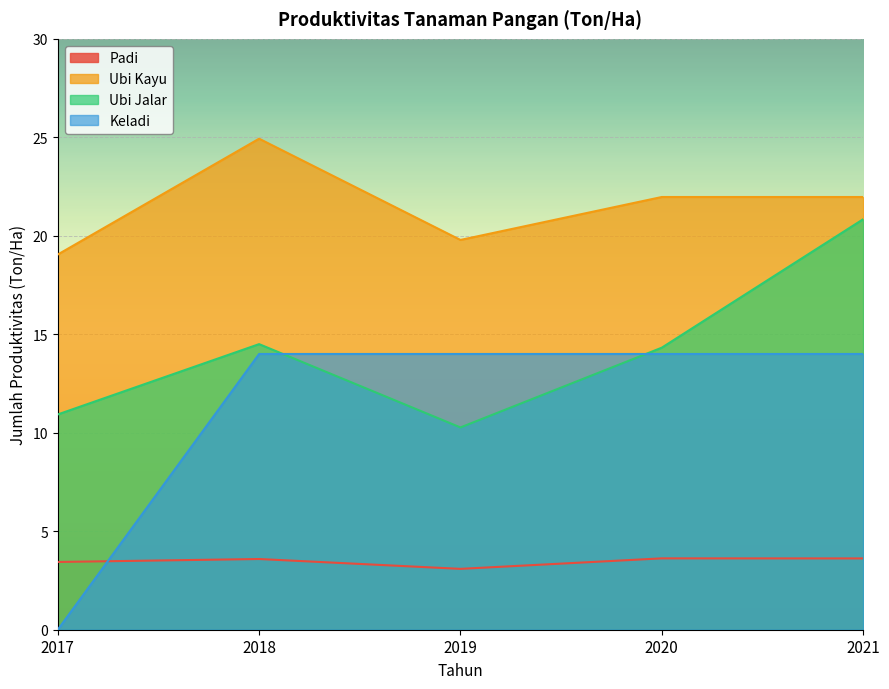

True or false: Keladi and Ubi Kayu intersect in this chart.

False